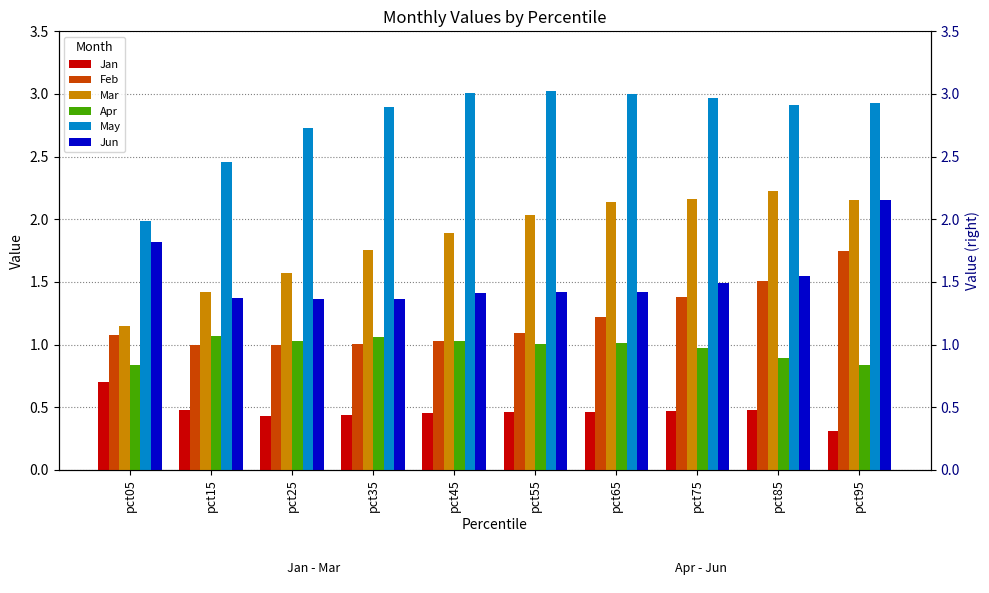

At pct75, list the series in order from largest to smallest.

May, Mar, Jun, Feb, Apr, Jan